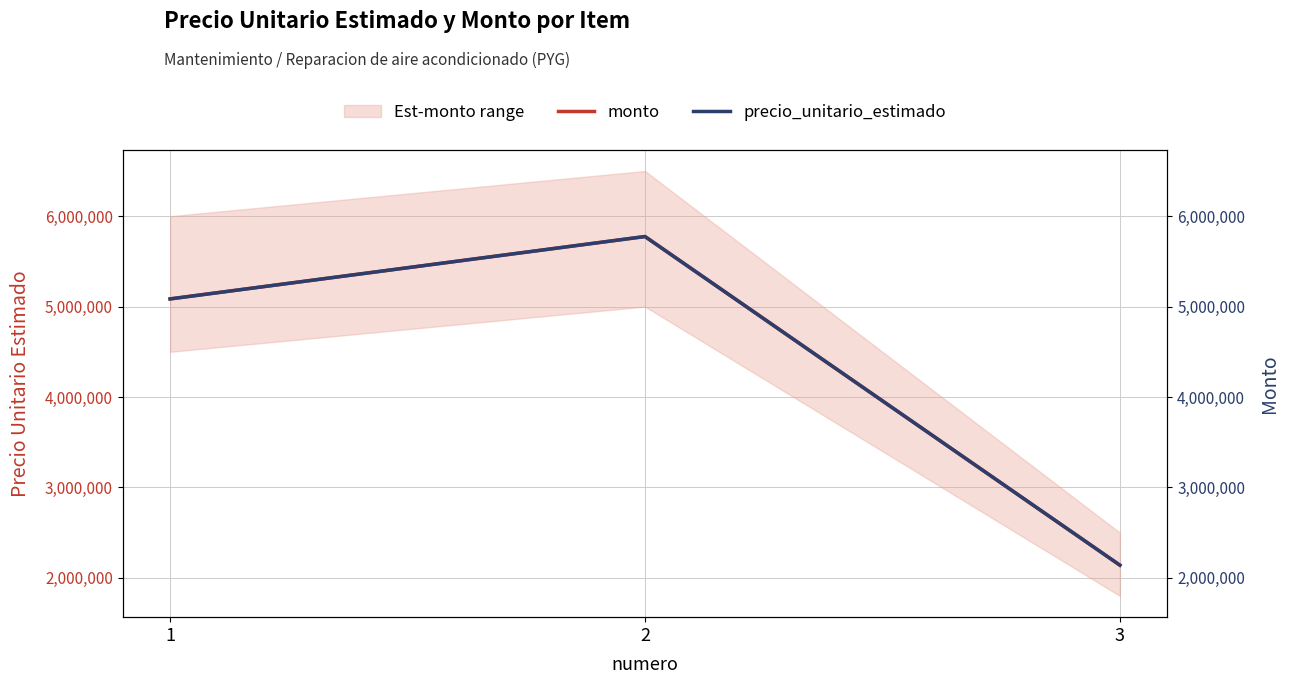

Rank the categories by precio_unitario_estimado value from lowest to highest.

3, 1, 2